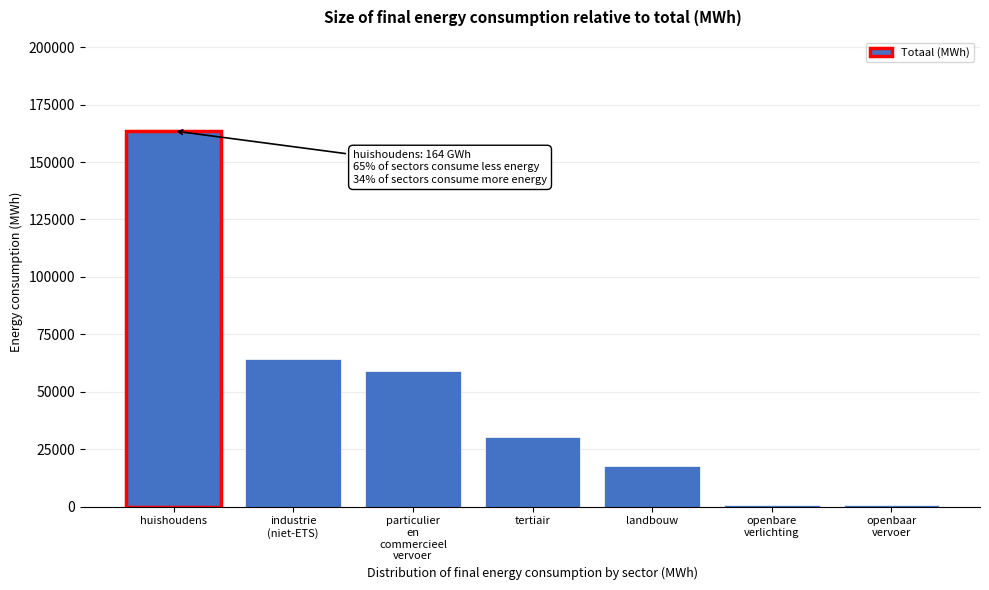

What is the maximum value shown in the chart?

163560.2